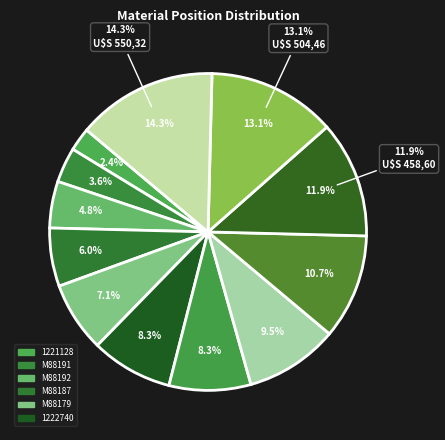

To the nearest percent, what is the average slice percentage?

8%